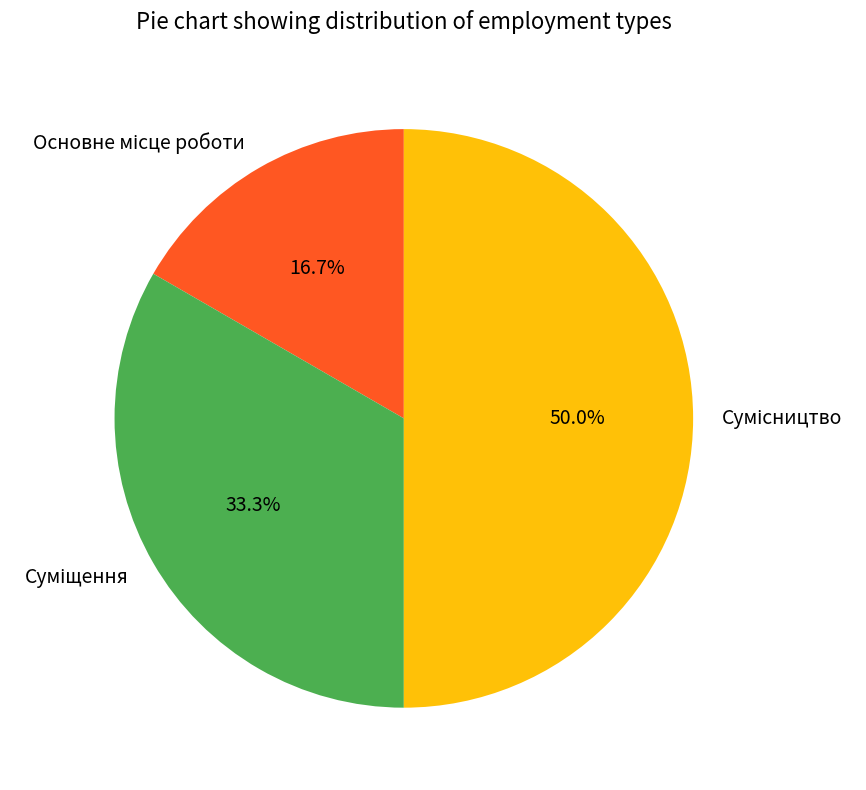

Rank the categories by value from lowest to highest.

Основне місце роботи, Суміщення, Сумісництво